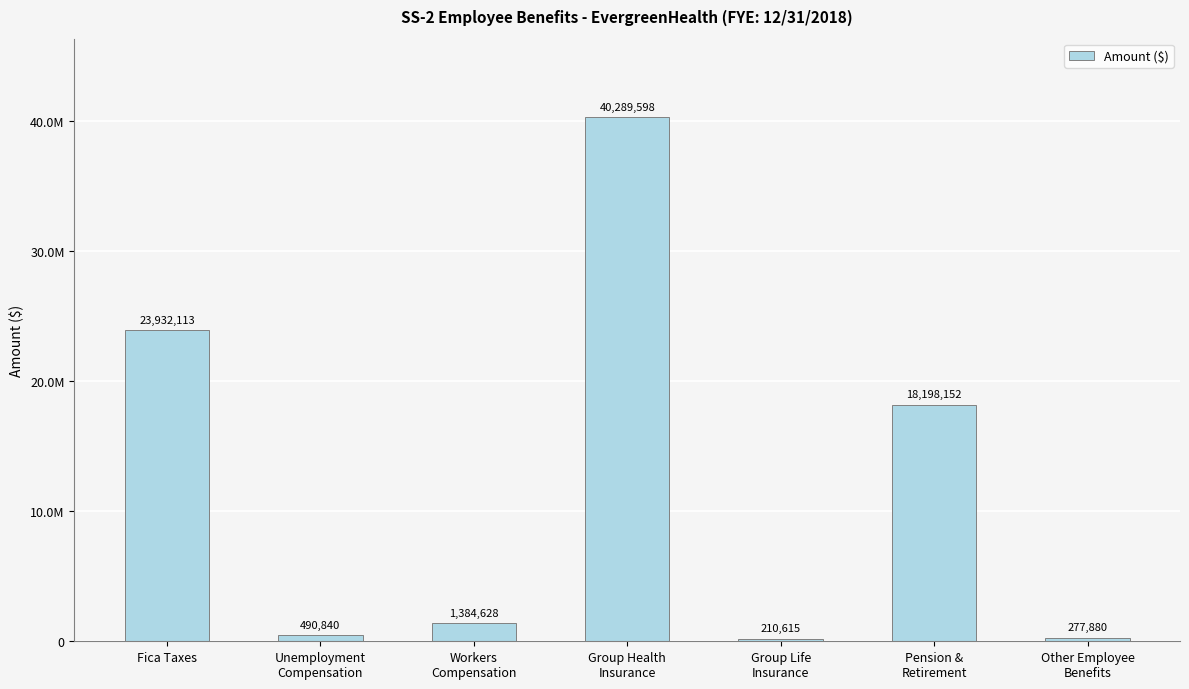

The value at Group Life
Insurance is 210615. True or false?

True